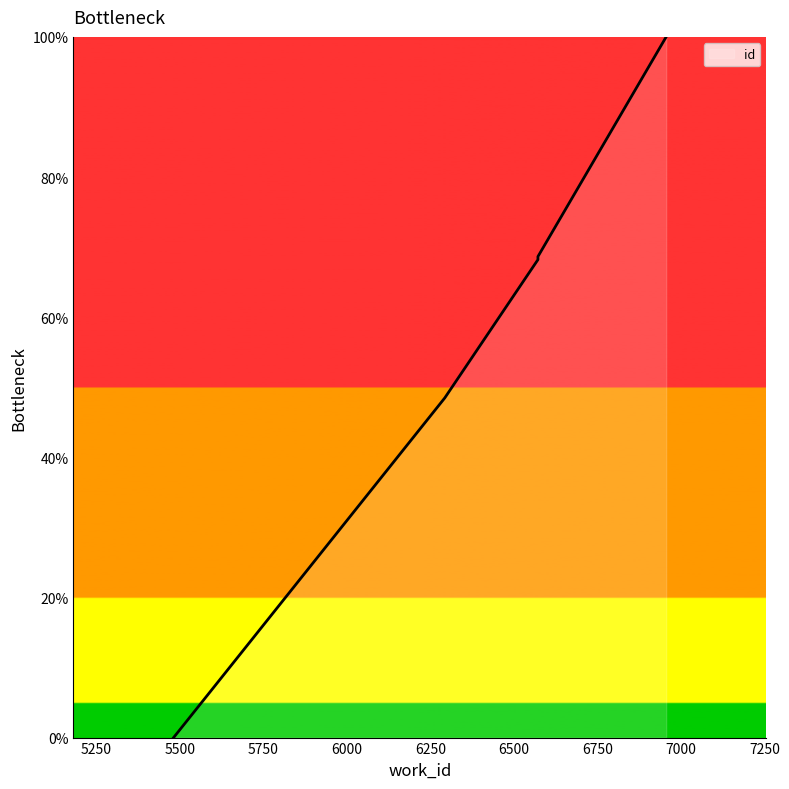

True or false: there are more than 0 points higher than both neighbors.

False